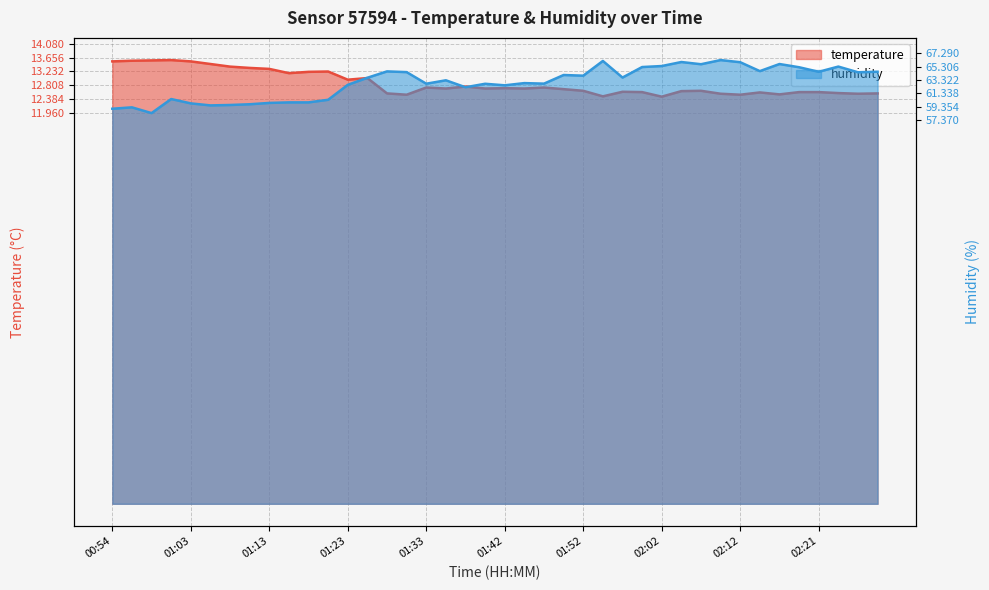

Which category has the lowest value in the temperature series?

02:02